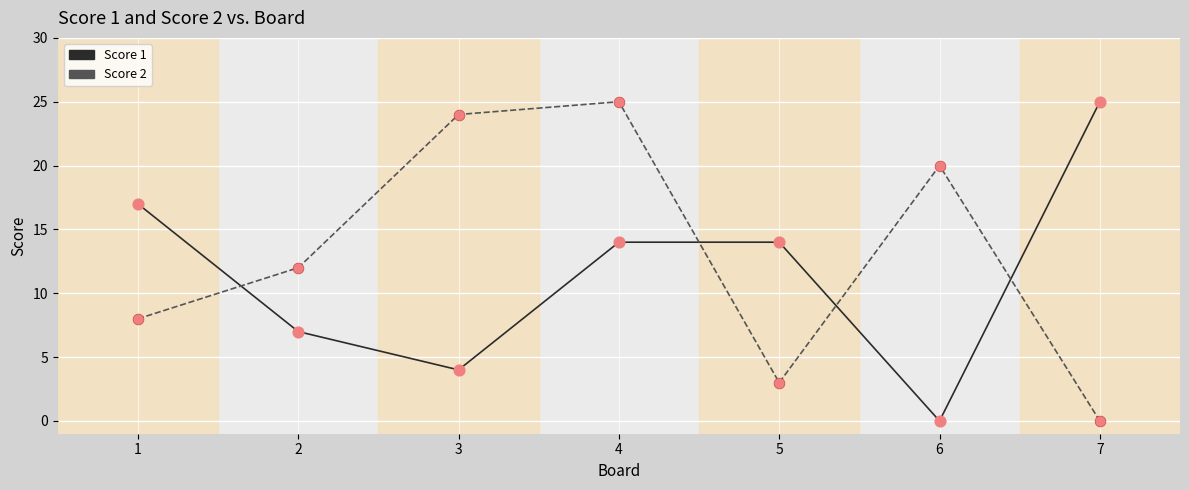

At how many categories does at least one series exceed 18?

4